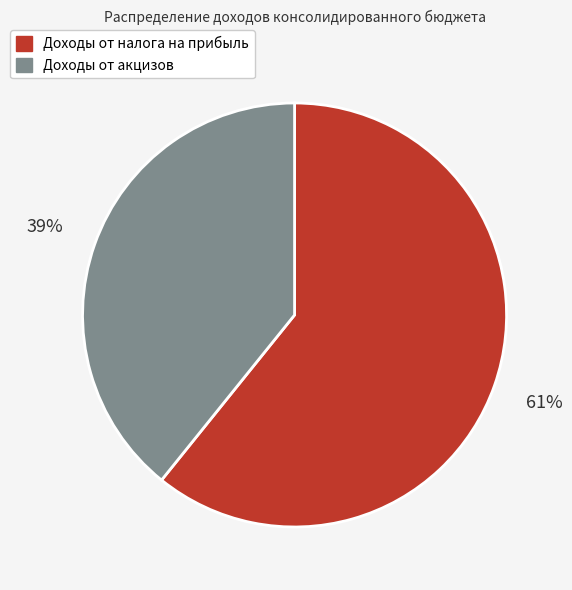

Which category has the smallest portion of the pie?

Доходы от акцизов